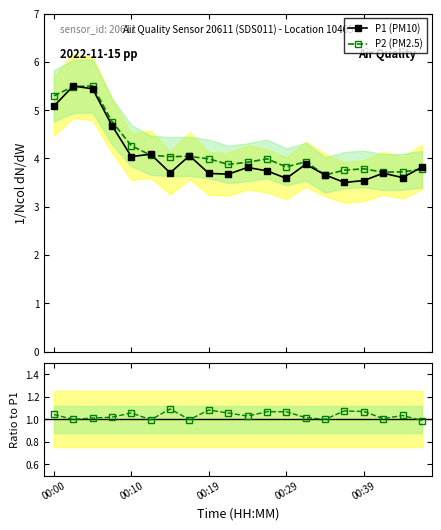

Which series has the largest range (max minus min)?

P1 (PM10)